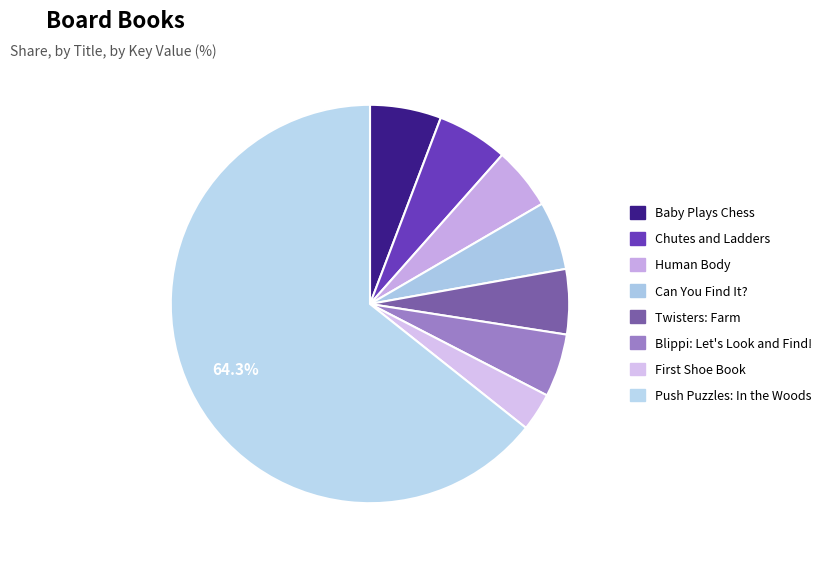

How many segments does this pie chart have?

8